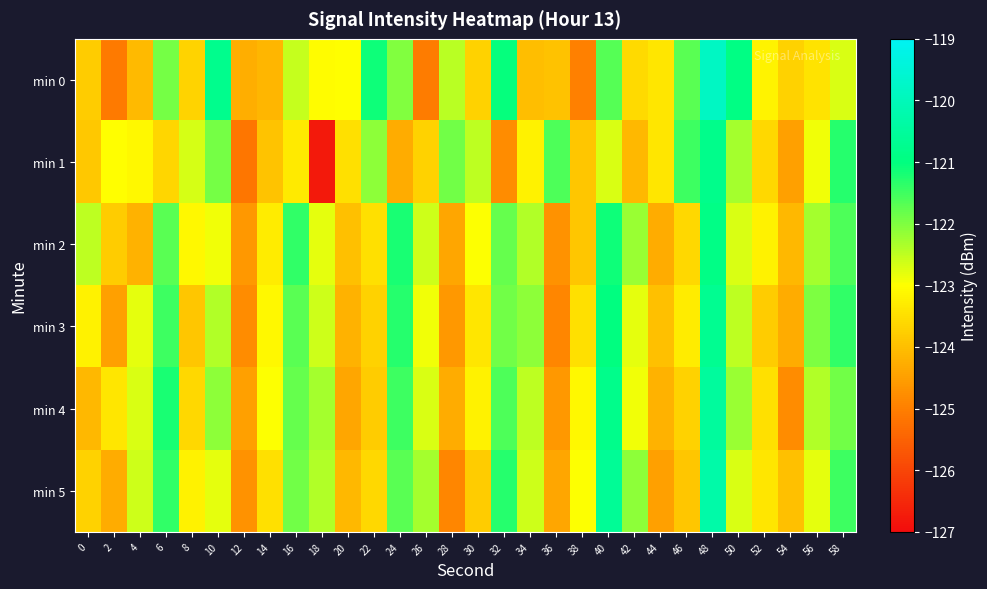

Which series has the largest range (max minus min)?

min 1